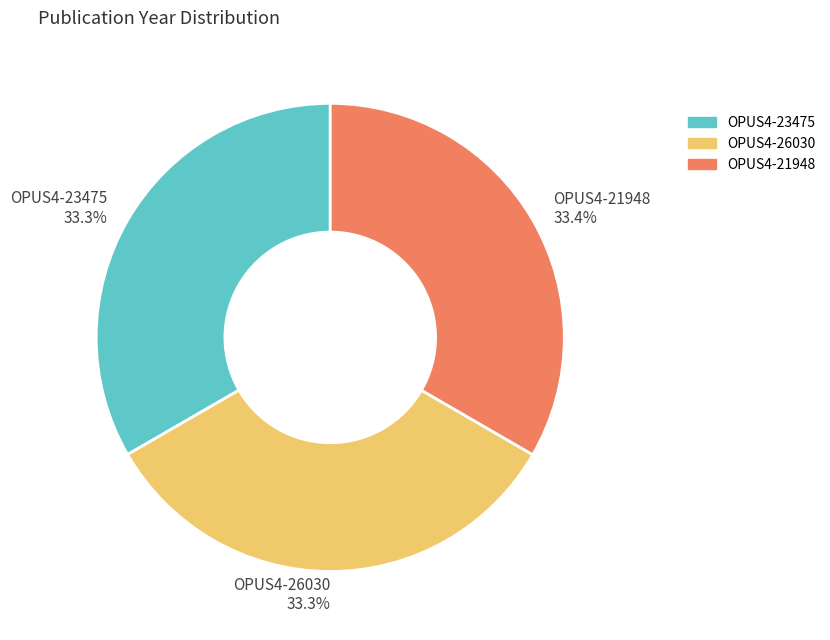

Count the number of slices in the pie.

3